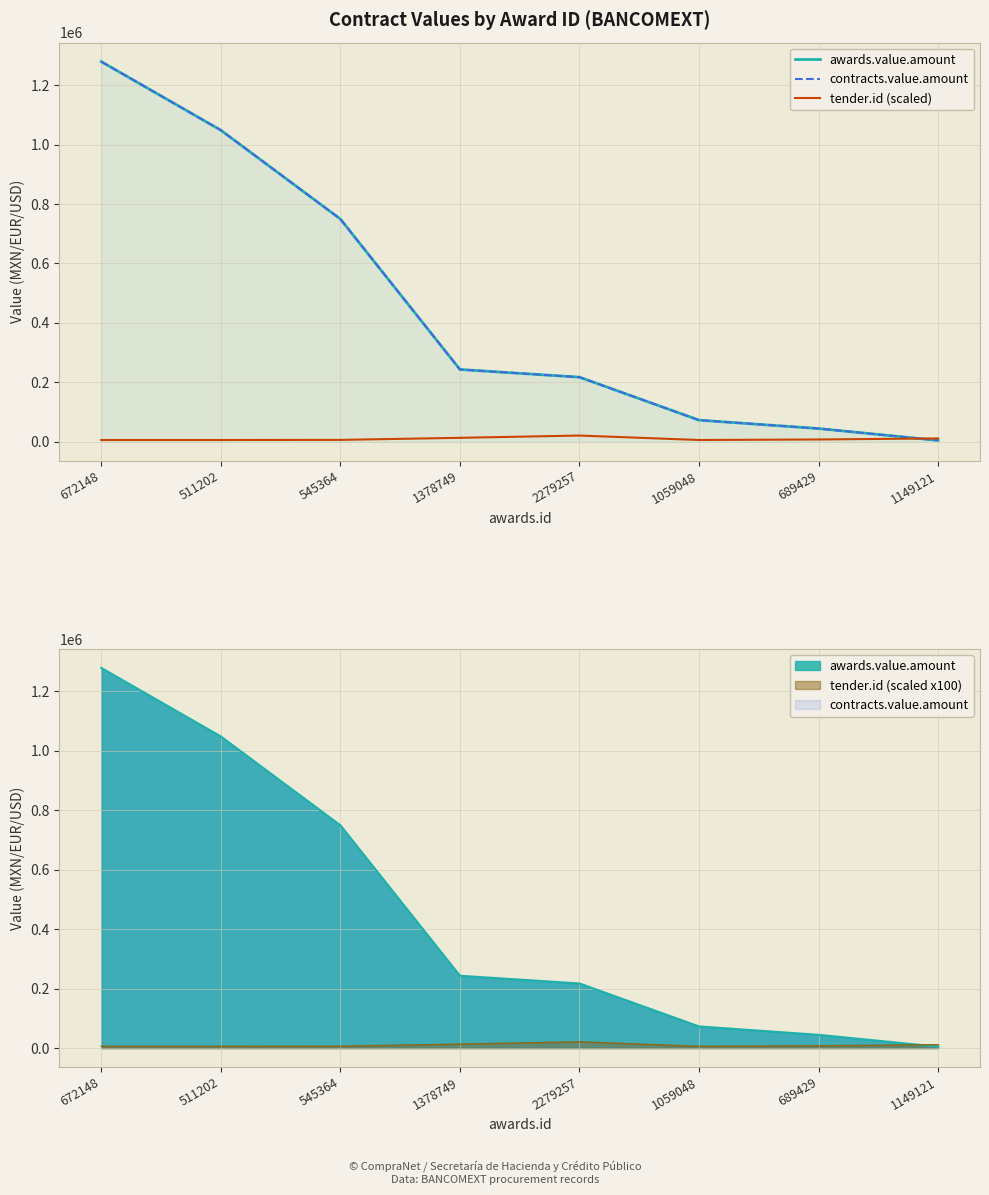

Reading right to left, transcribe all the data shown in this chart.

awards.value.amount: 4494.0	44413.8	72663.9	217316.3	243232.3	749669.7	1048686.0	1279409.2
contracts.value.amount: 4494.0	44413.8	72663.9	217316.3	243232.3	749669.7	1048686.0	1279409.2
tender.id (scaled): 11210.5	7611.6	5855.9	20835.4	13207.5	6211.2	5855.9	5855.9